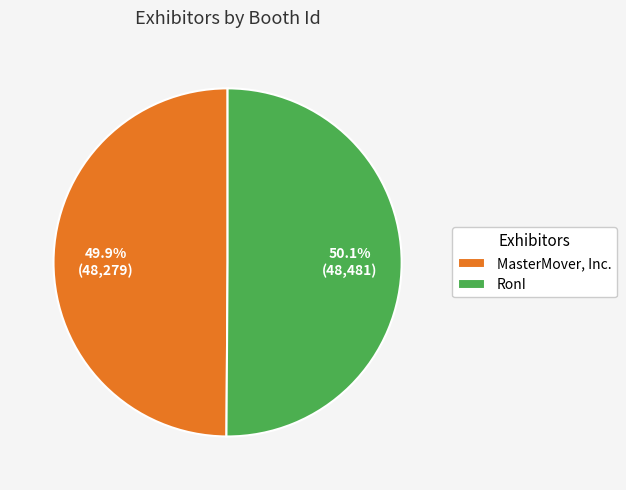

What is the total percentage of MasterMover, Inc. and RonI?

100.0%